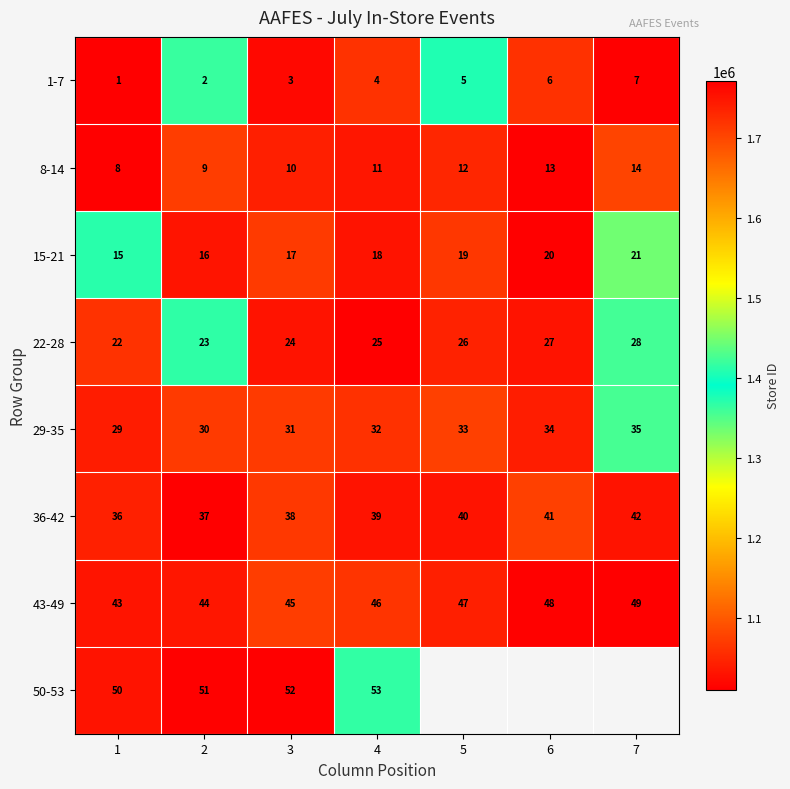

At which category is the sum across all series the highest?

1